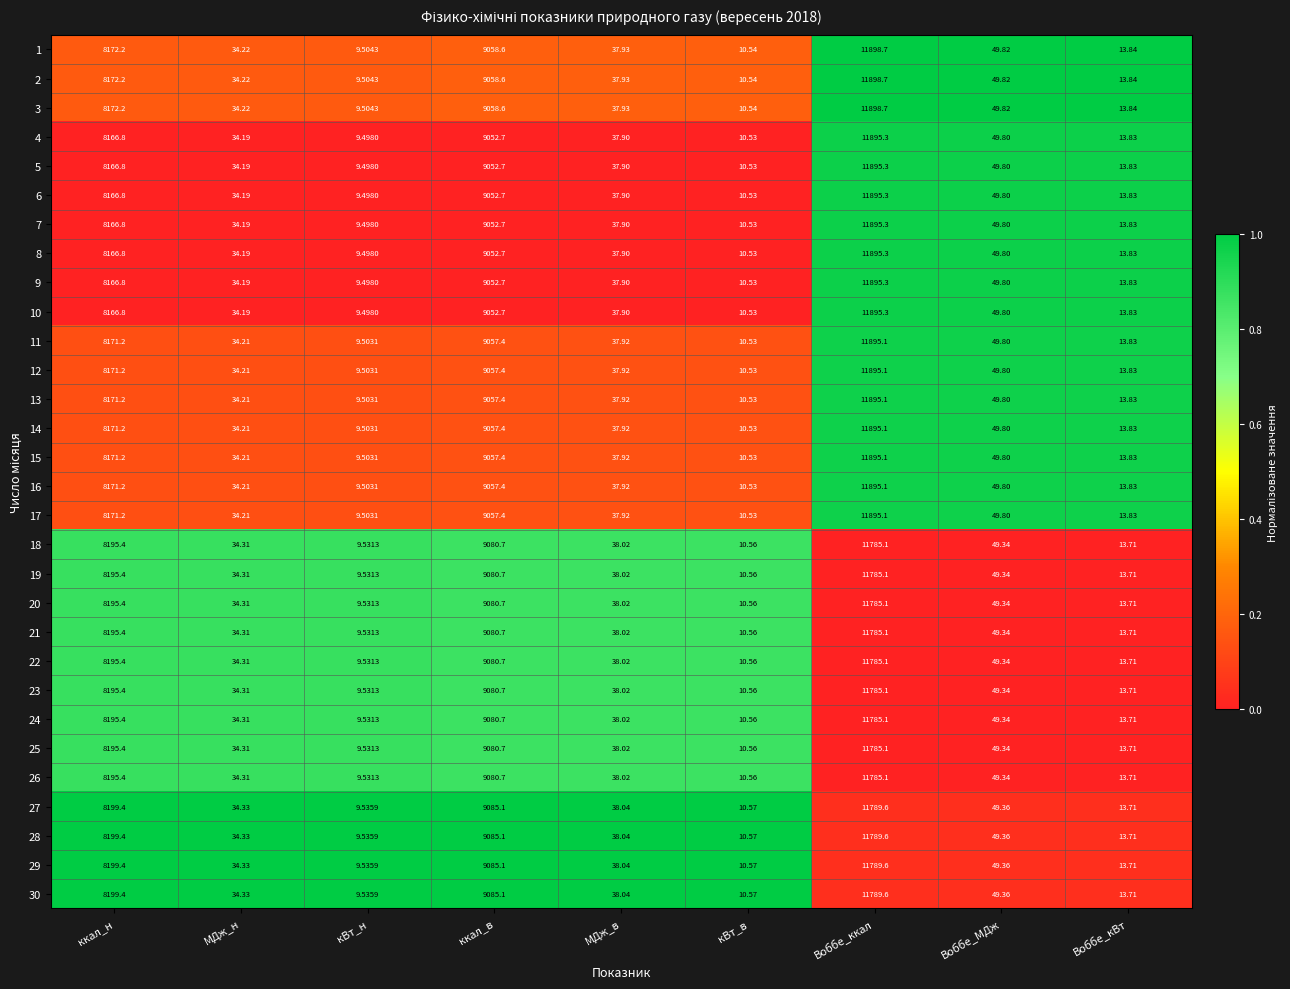

Rank the categories by 11 value from highest to lowest.

Воббе_ккал, ккал_в, ккал_н, Воббе_МДж, МДж_в, МДж_н, Воббе_кВт, кВт_в, кВт_н